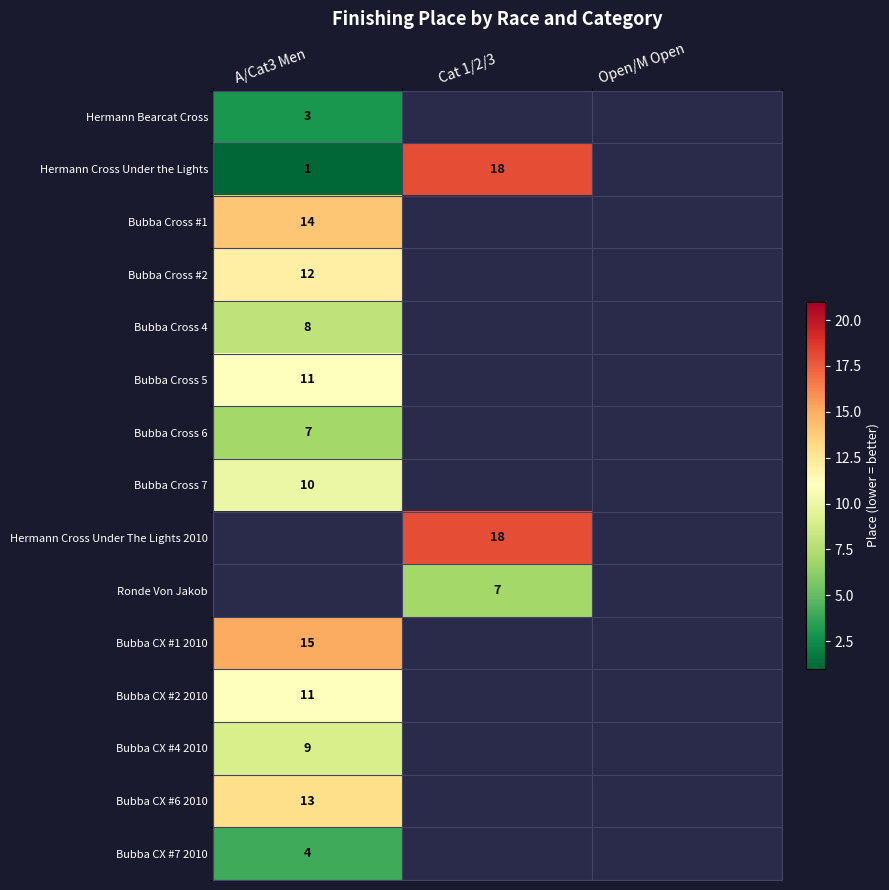

At how many categories does at least one series exceed 17?

1